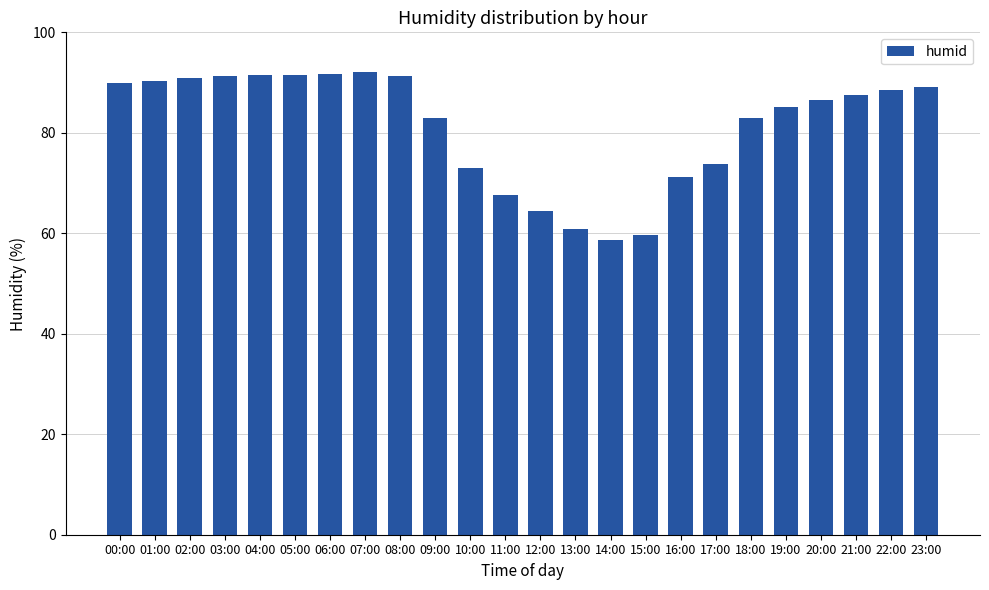

True or false: the data shows 89.9 at 00:00.

True